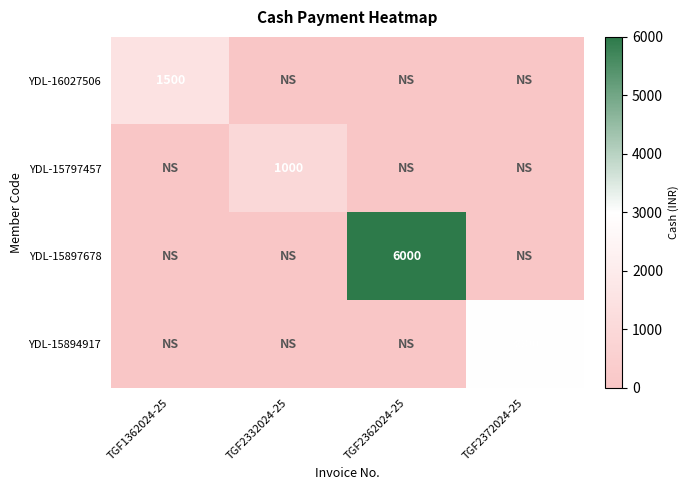

Is it true that YDL-15797457 equals 1000 at TGF2332024-25?

True